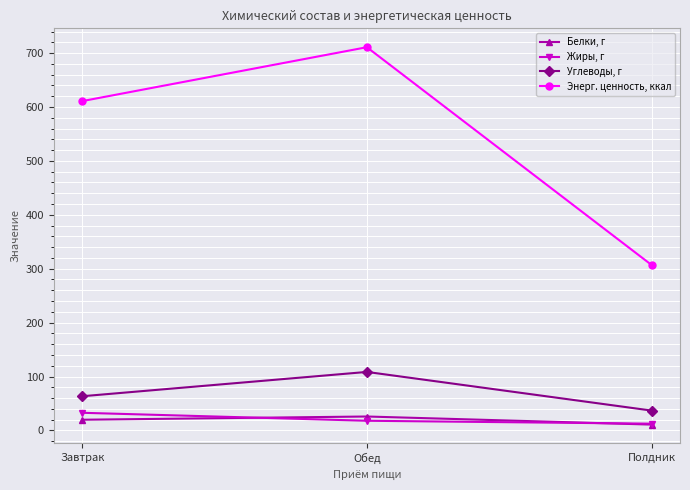

What position from the left is Завтрак?

1